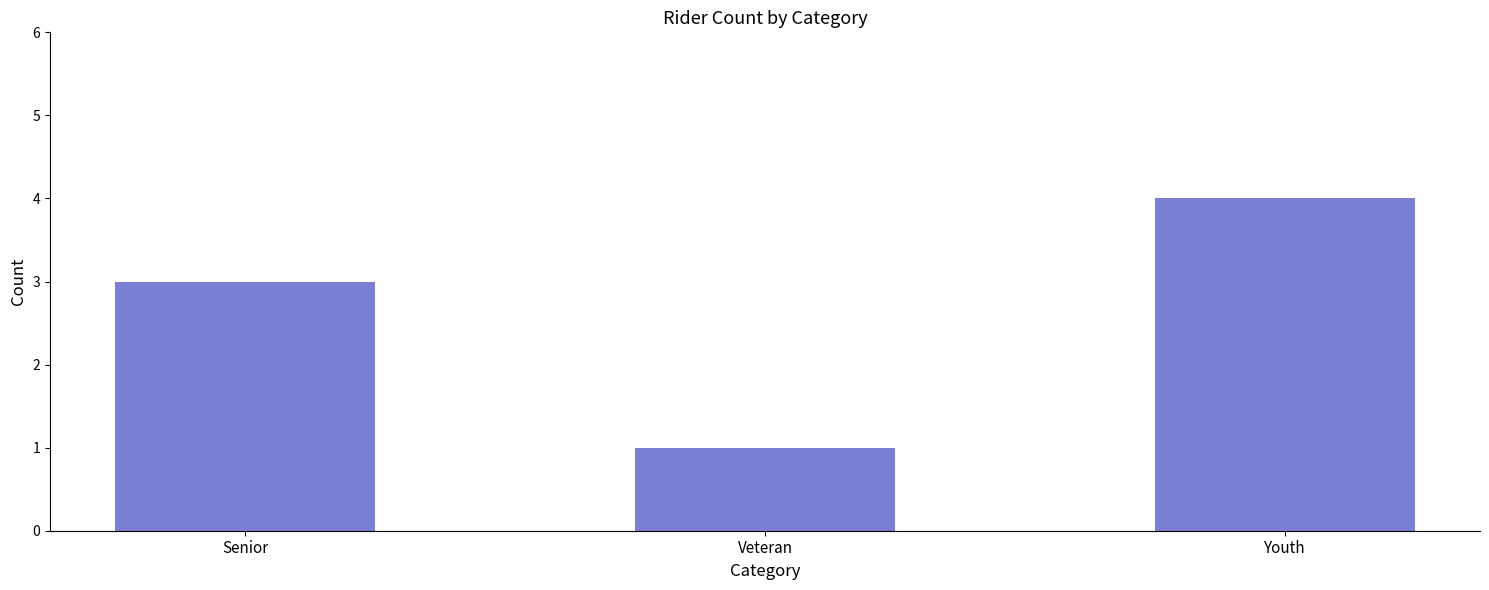

Reading left to right, what are all the values shown in this chart?

3	1	4